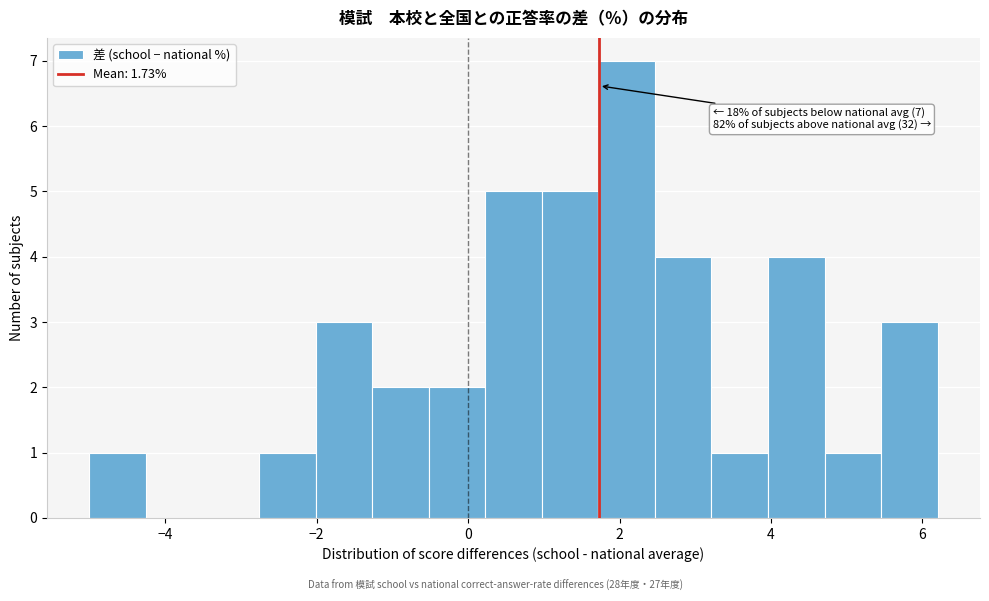

Read against the x-axis, roughly where is the centre of the tallest bar?

2.0